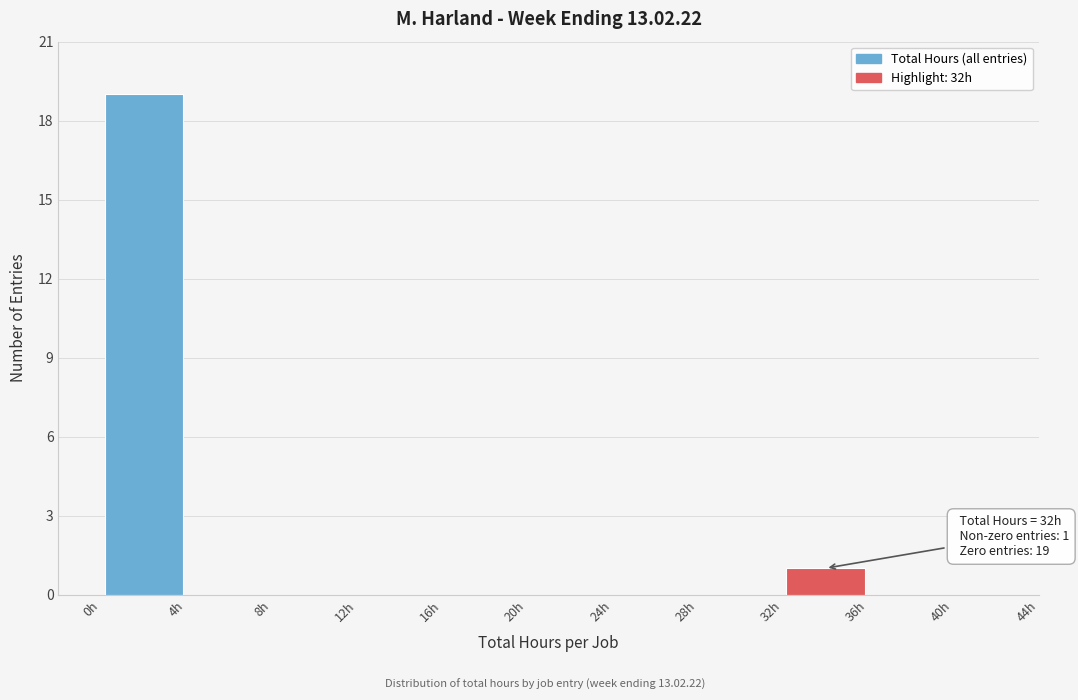

Over which range of the x-axis is the bar tallest?

0 to 4